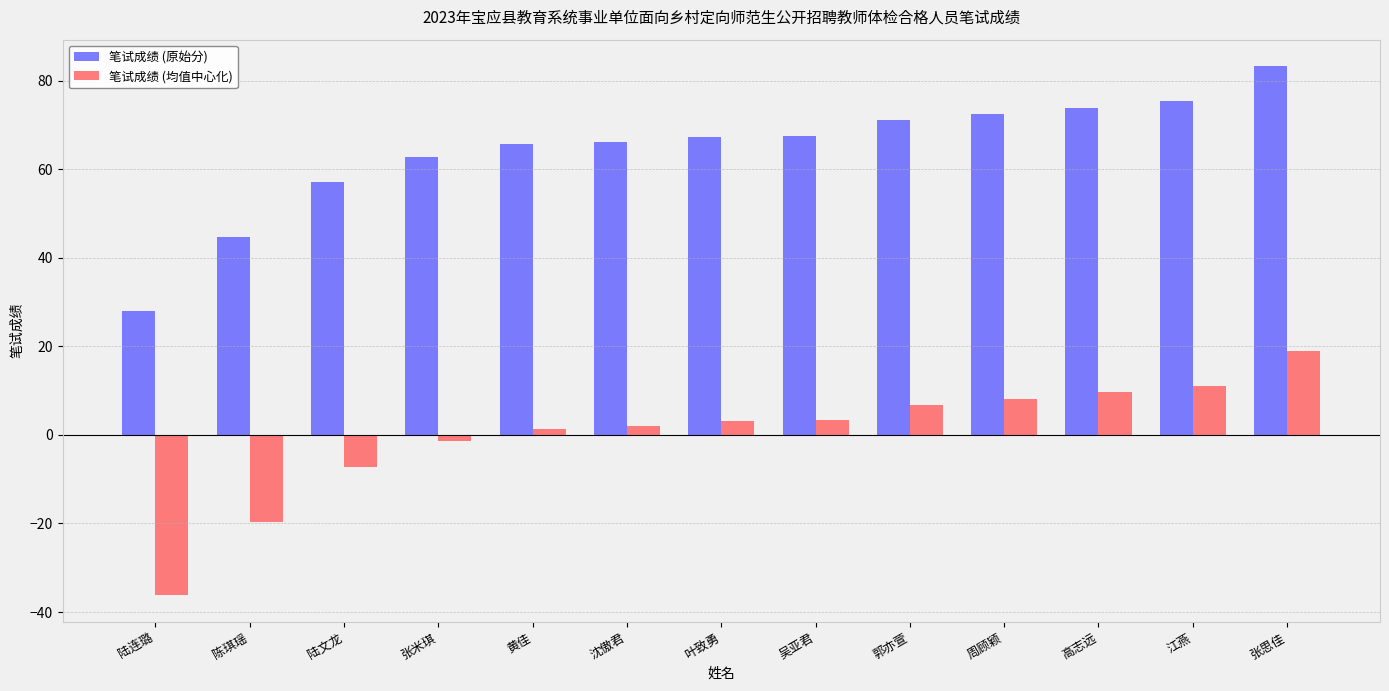

How many positive values does the 笔试成绩 (均值中心化) series have?

9